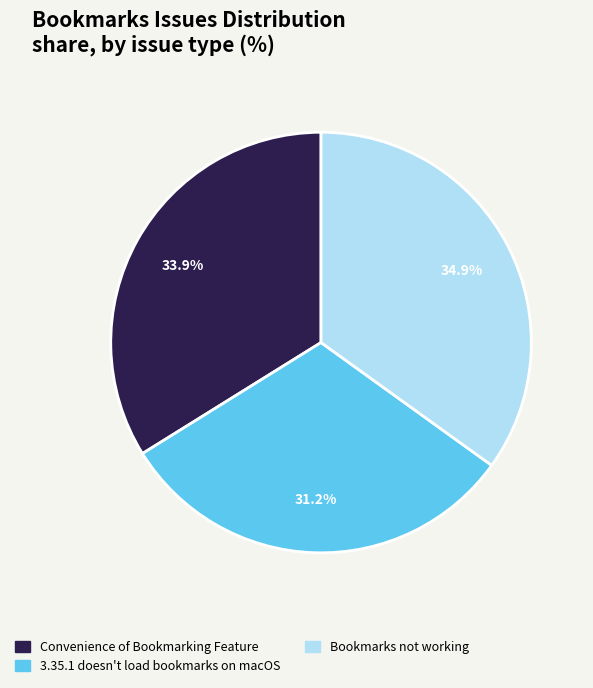

Combined, what portion of the pie is Bookmarks not working and 3.35.1 doesn't load bookmarks on macOS?

66.1%